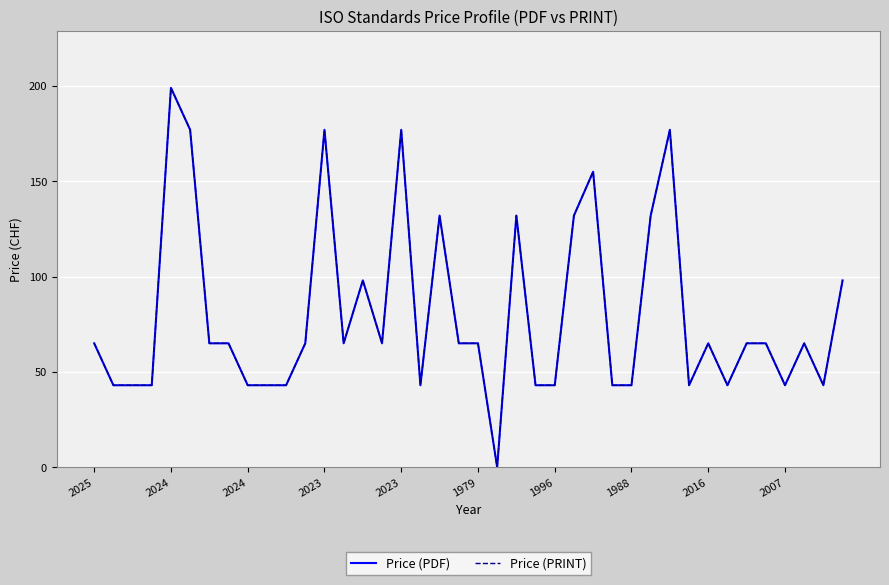

Does the chart display data point markers on the line(s)?

No